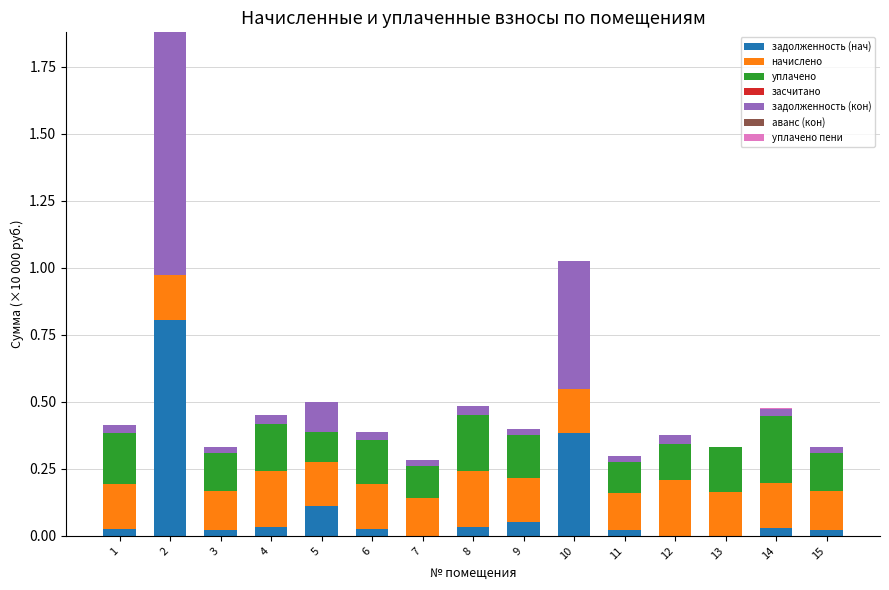

What value does the задолженность (нач) series have at 2?

0.8